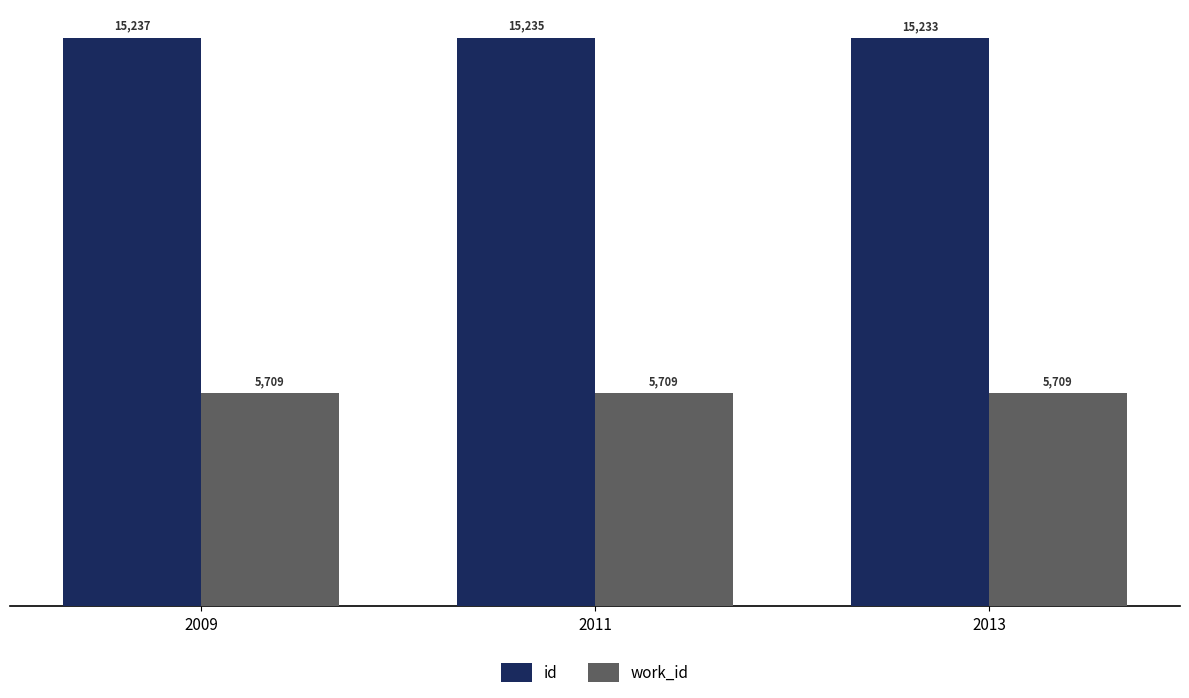

At which label is id closest to 15235?

2011